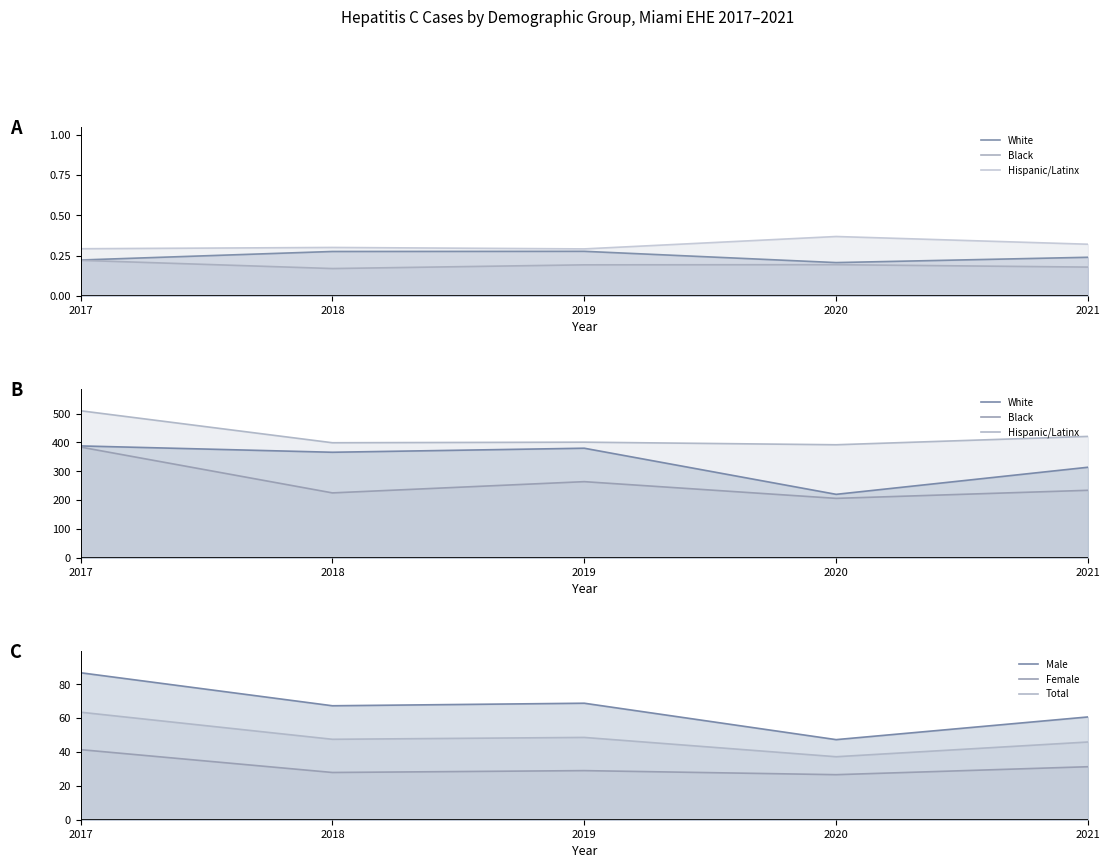

True or false: Male has a value of 86.8 at 2017.

True